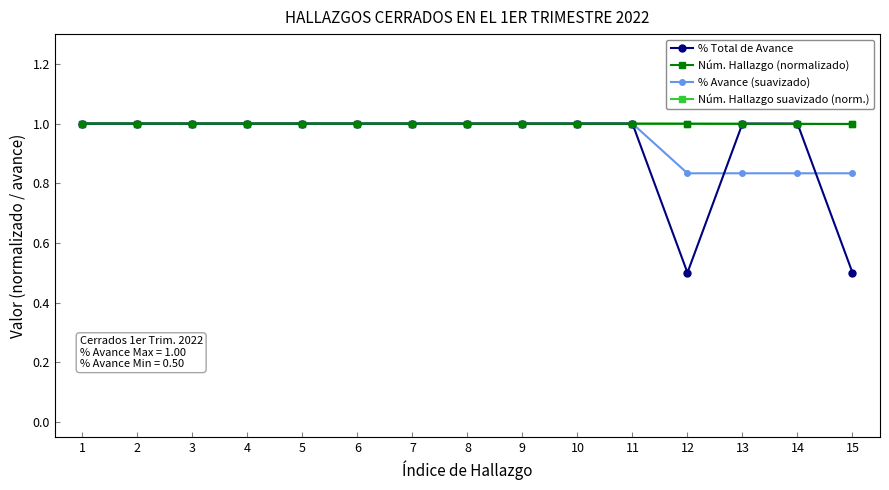

True or false: Núm. Hallazgo suavizado (norm.) has a value of 1.0 at 2.

True